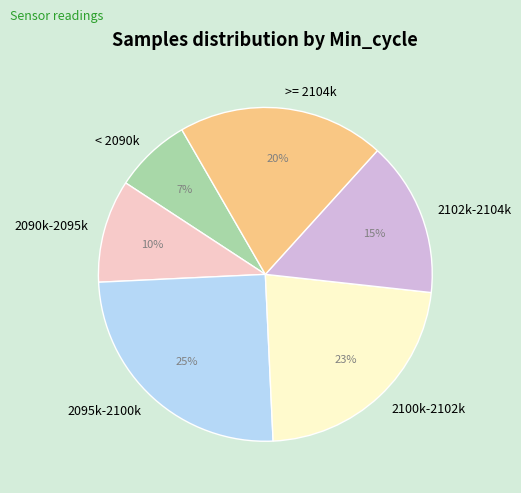

To the nearest percent, what is the difference between the < 2090k and 2095k-2100k slice percentages?

18%